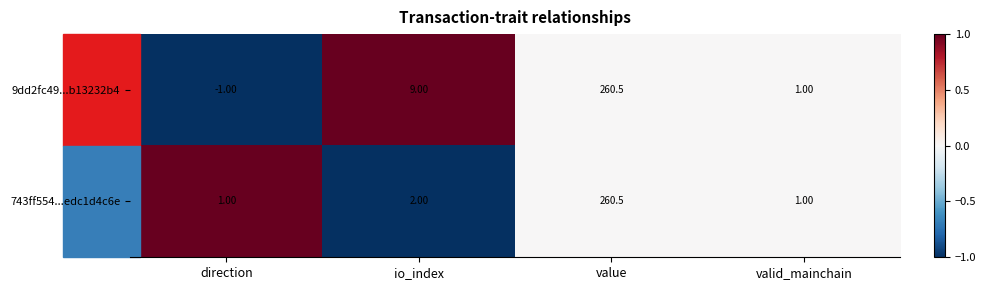

Which category has the highest value in the 9dd2fc49...b13232b4 series?

value